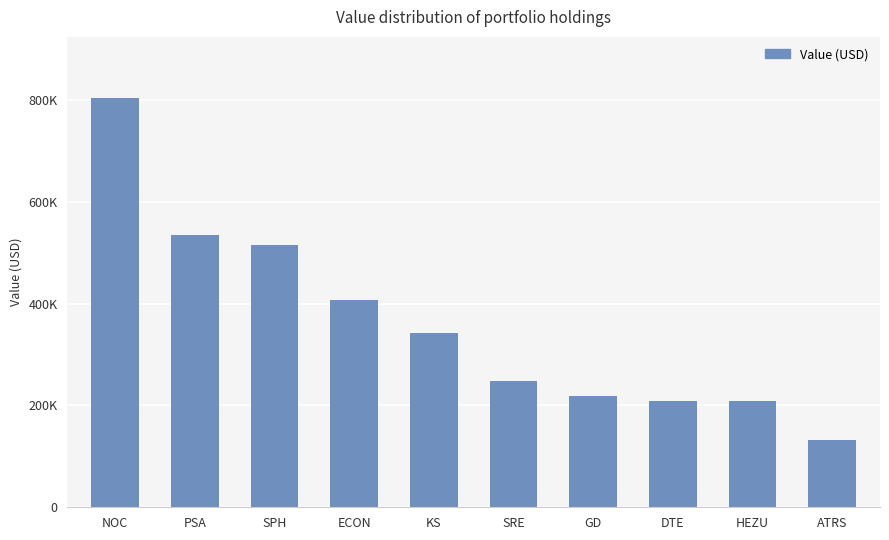

Rank the categories by value from lowest to highest.

ATRS, DTE, HEZU, GD, SRE, KS, ECON, SPH, PSA, NOC